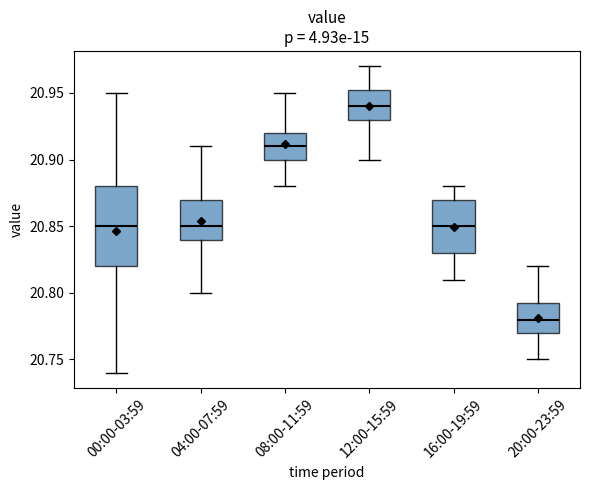

Which box's median line is the highest?

12:00-15:59